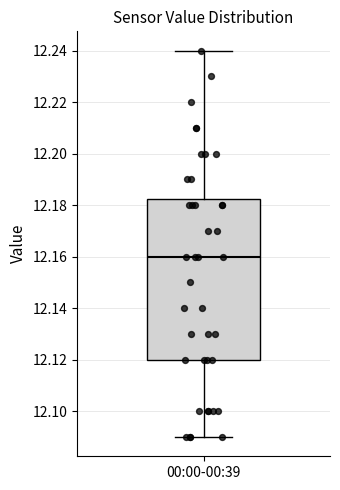

Transcribe this box plot: give where the median line is, the range the box spans, and where the two whiskers end, as read against the y-axis. The values are not printed on the chart, so give them approximately, as read against the axis.

median 12.160, box 12.120 to 12.182, whiskers 12.090 to 12.240